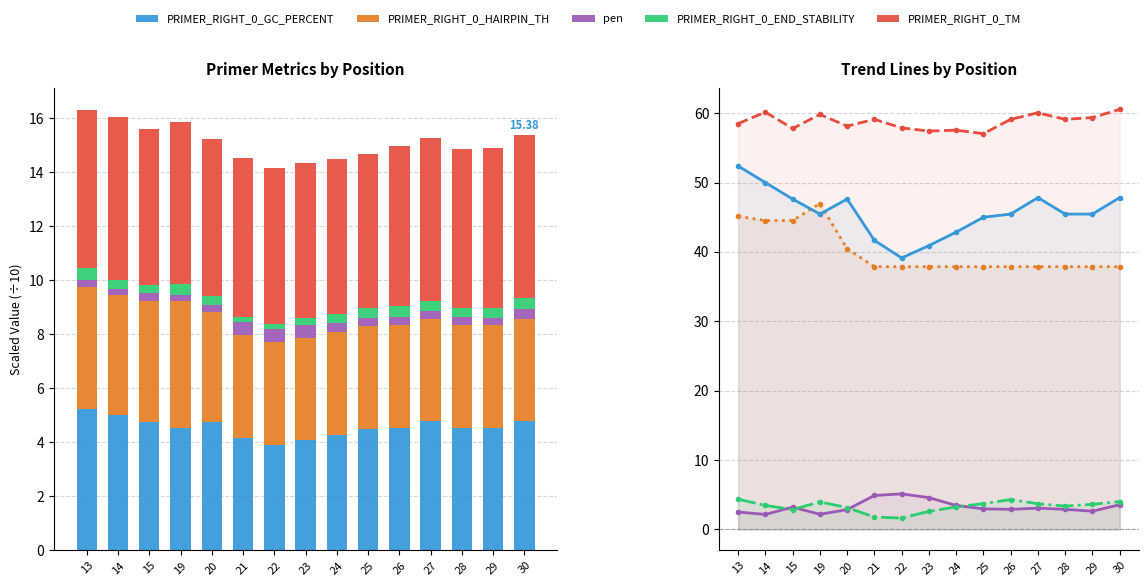

What is the total value across all series at 26?

149.6